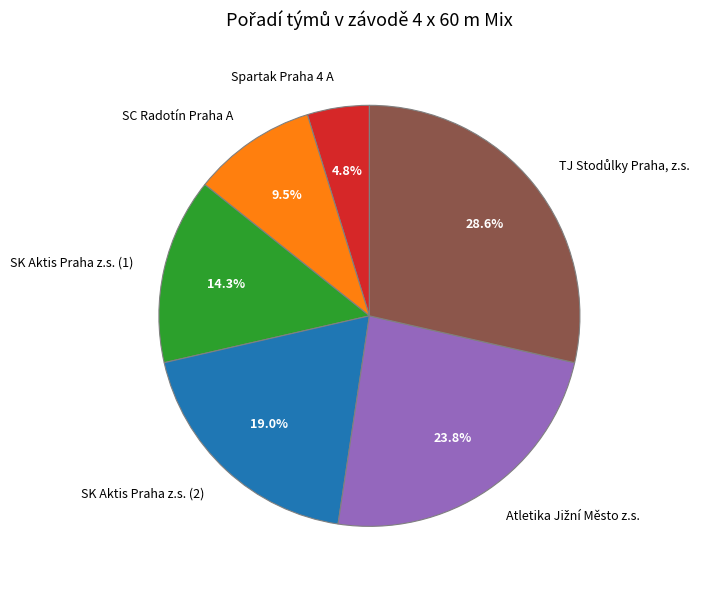

To the nearest percent, what is the difference between the SC Radotín Praha A and Spartak Praha 4 A slice percentages?

5%